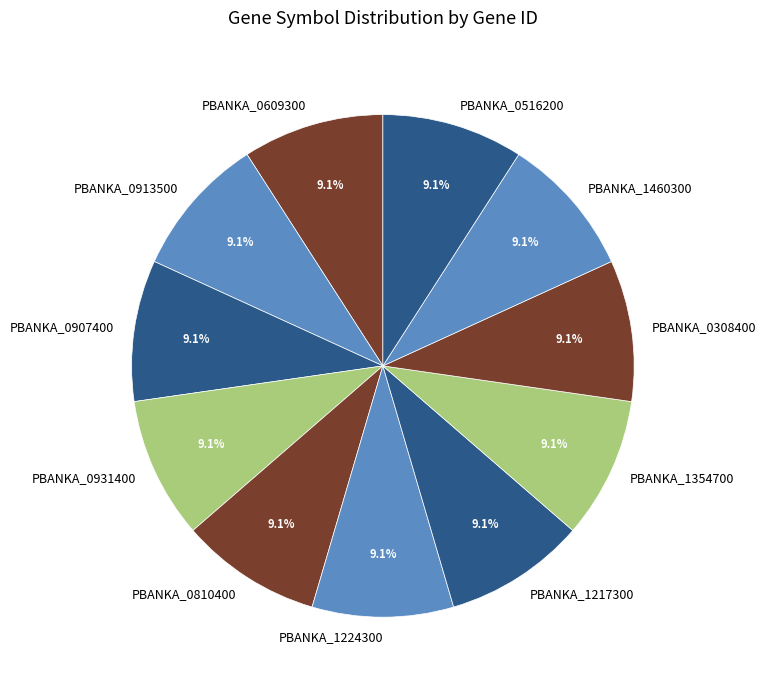

How many segments does this pie chart have?

11